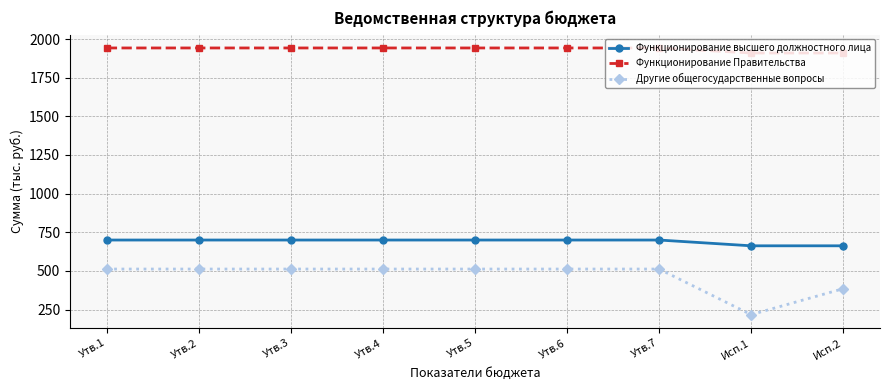

At which label is Другие общегосударственные вопросы closest to 364?

Исп.2